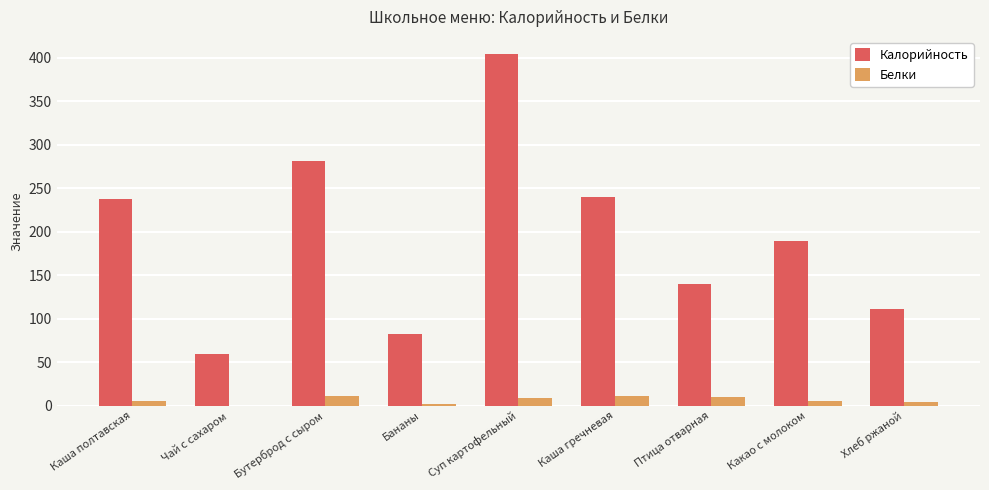

Between Бутерброд с сыром and Суп картофельный, which series saw the biggest shift?

Калорийность